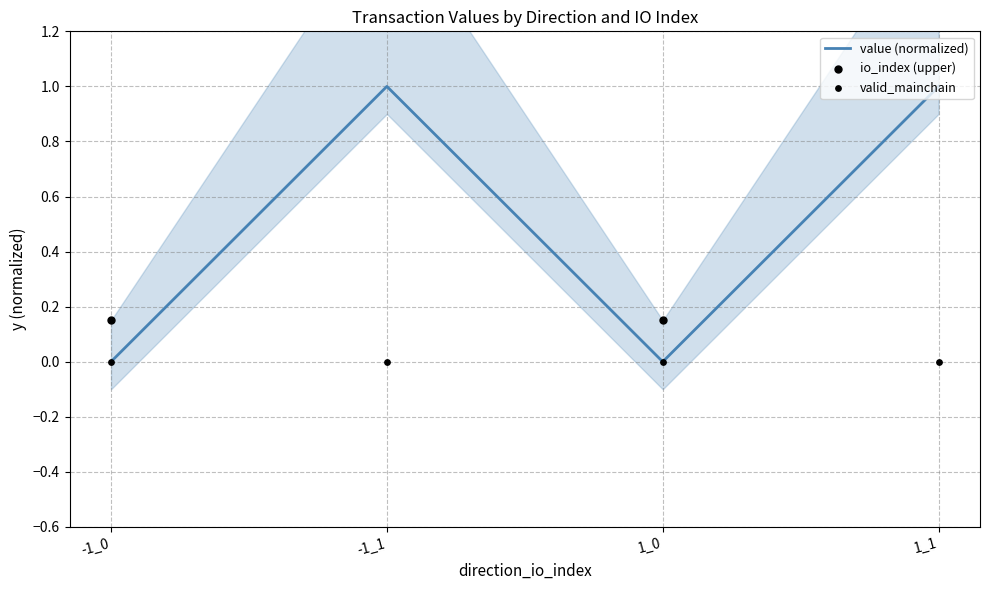

True or false: value (normalized) has more than 0 points higher than both neighbors.

True